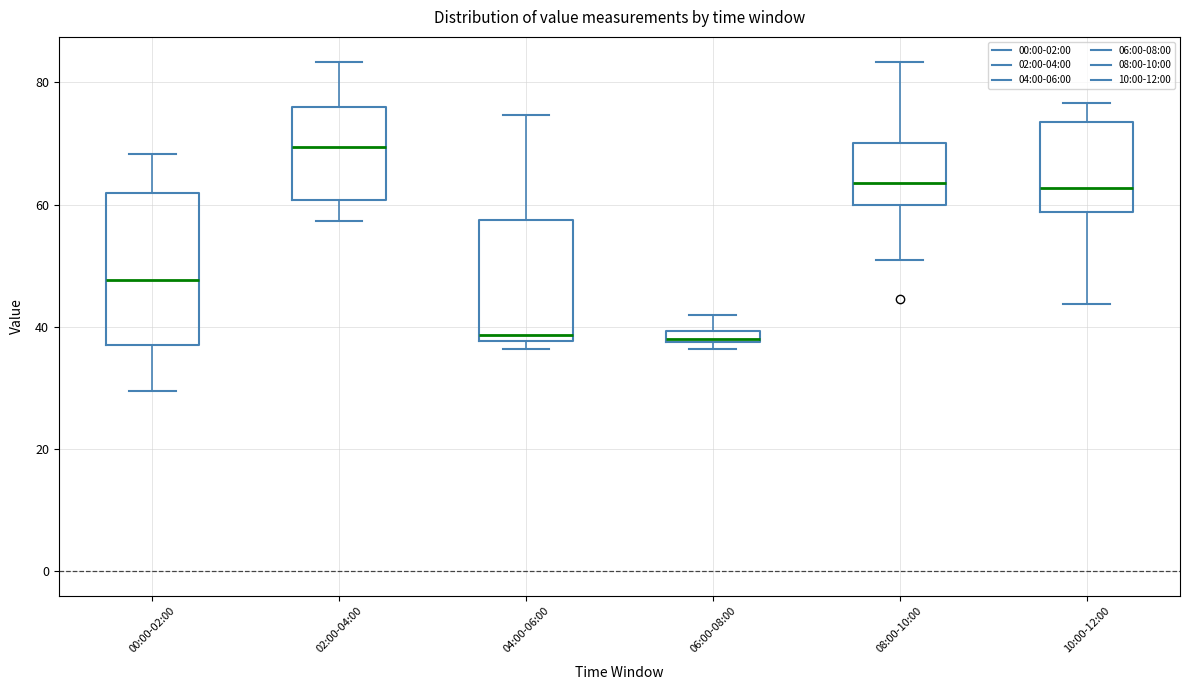

Where is the lower edge of the box for 04:00-06:00 on the y-axis? The values are not printed on the chart, so give them approximately, as read against the axis.

38